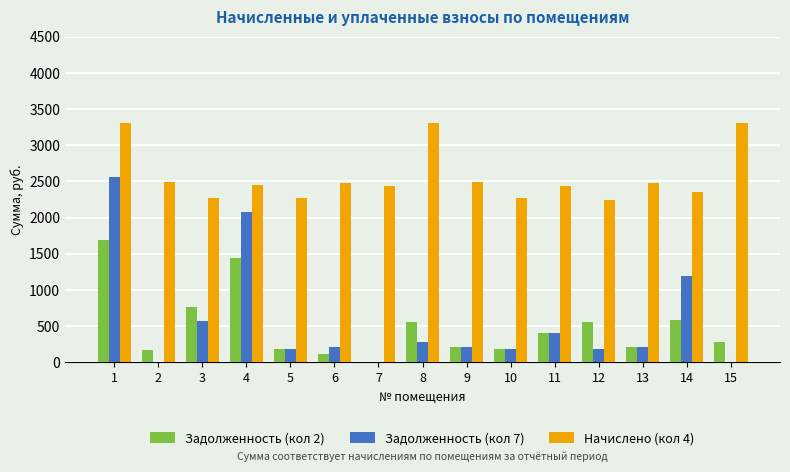

Between 1 and 7, which series saw the biggest shift?

Задолженность (кол 7)